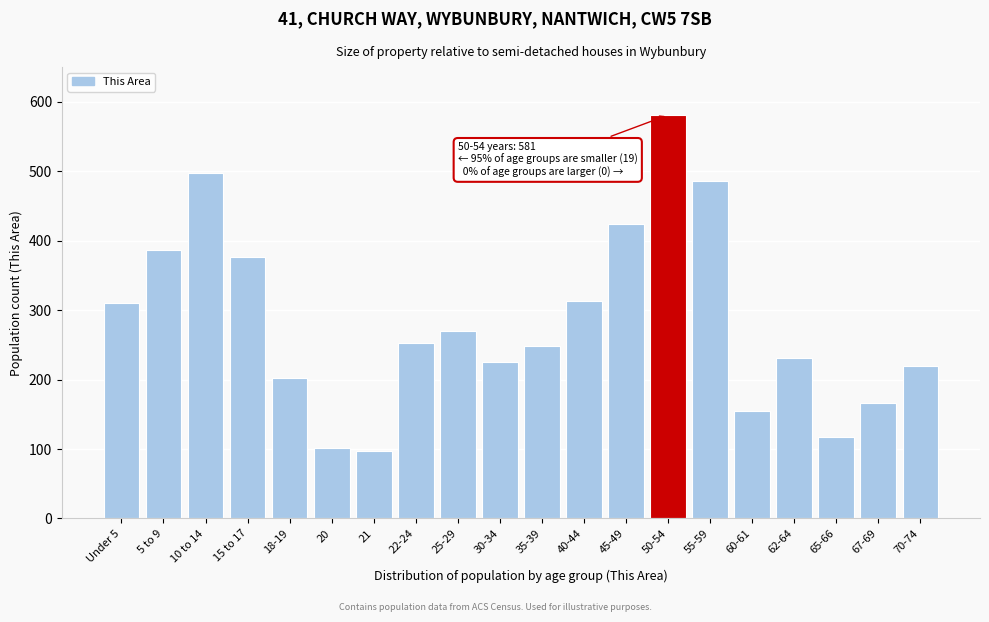

What is the change in value from 22-24 to 40-44?

+61